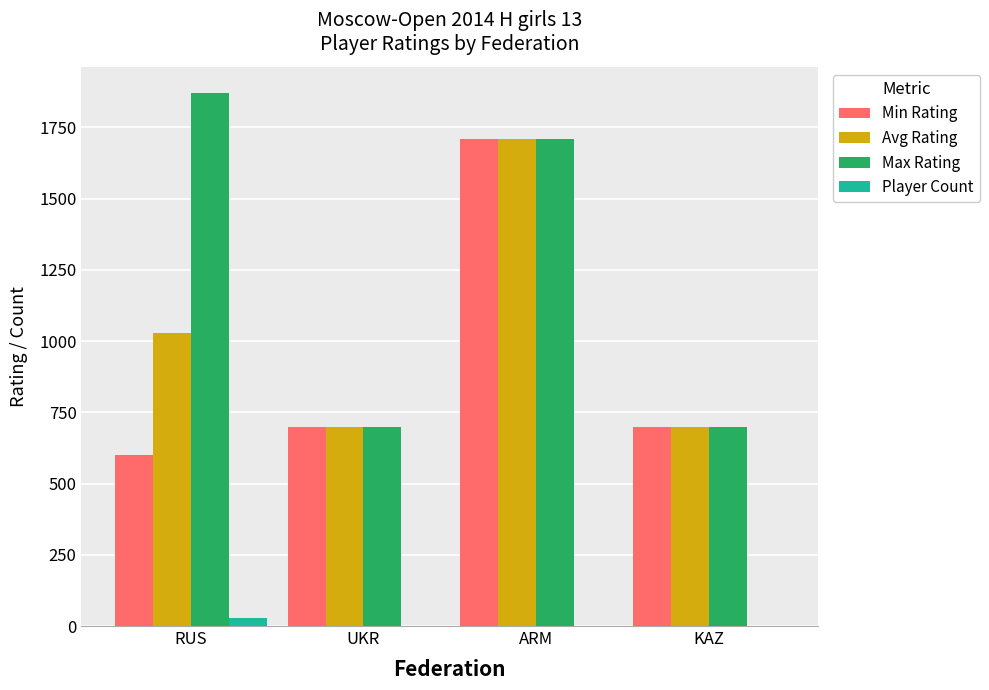

What is the sum of the Min Rating values at ARM and RUS?

2310